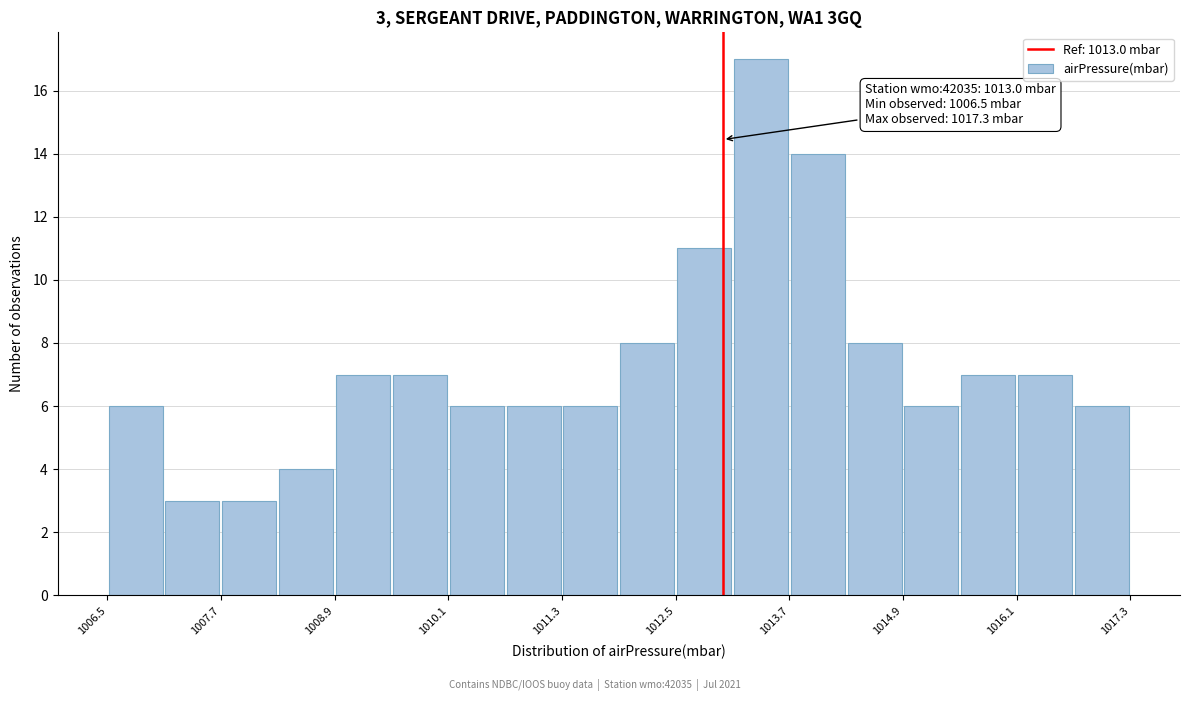

Around what value on the x-axis is the tallest bar? Give the approximate position of its centre, as read against the axis.

1013.4